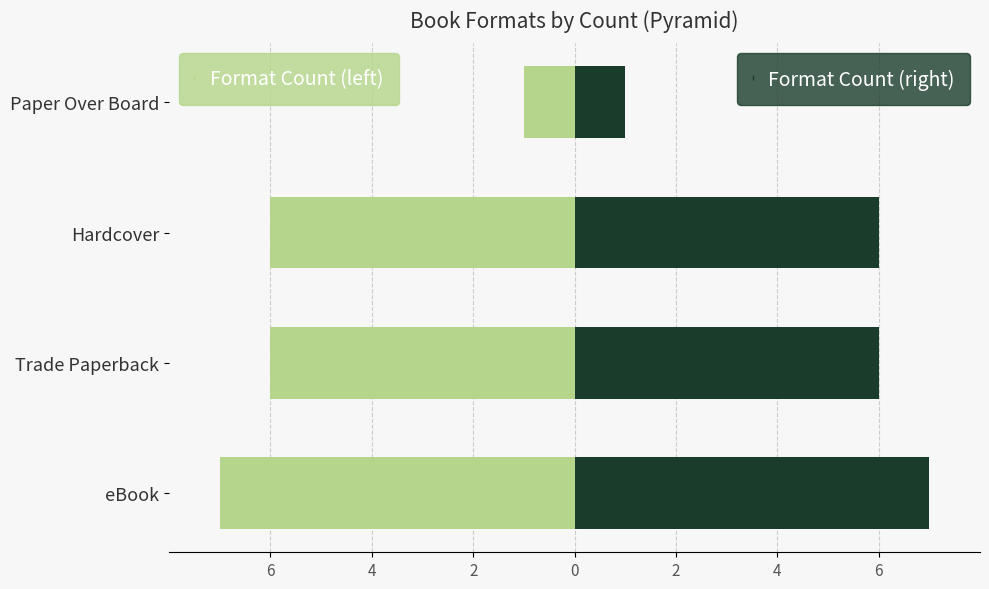

Which series has the largest total across all categories?

Format Count (right)